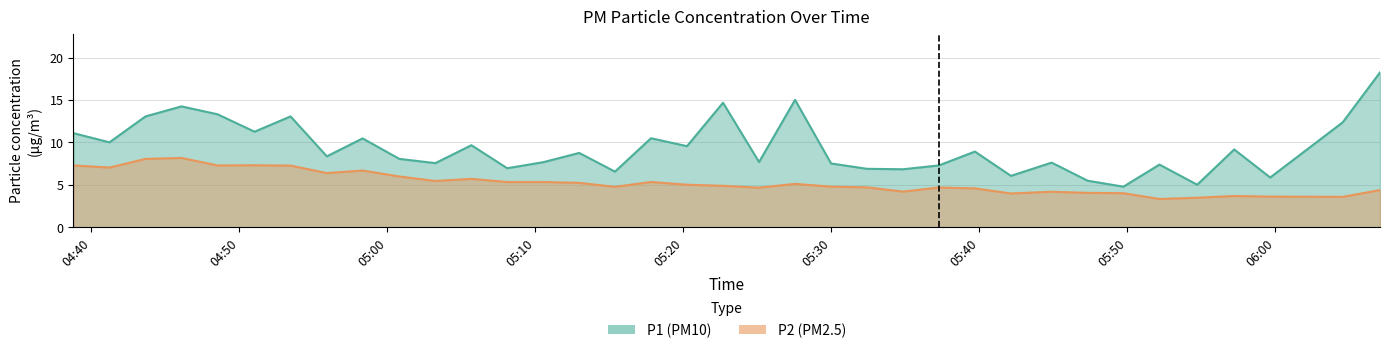

How many data points in P2 are above 5?

18